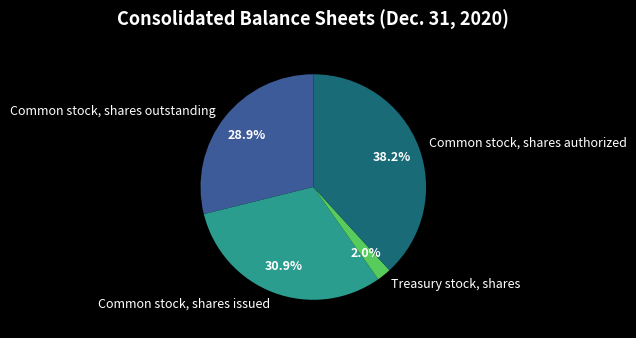

Is it true that Common stock, shares authorized is 38% of the pie?

True